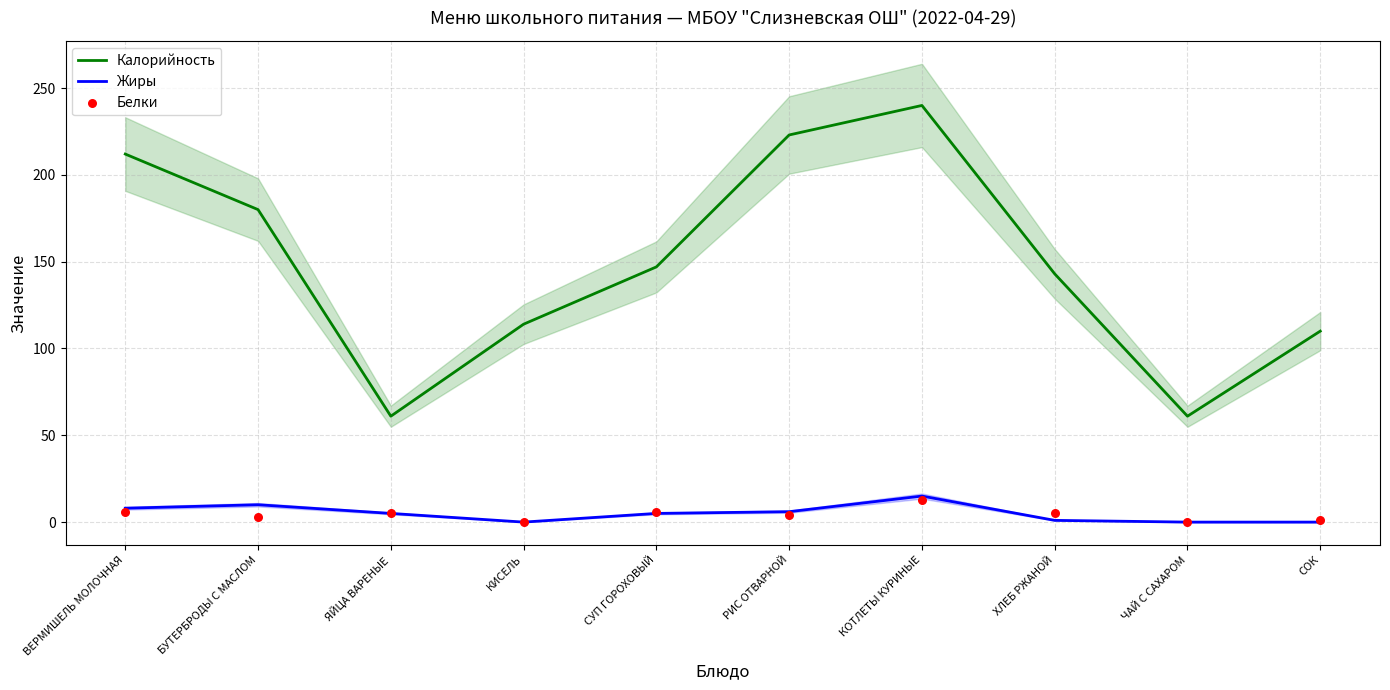

Which series has the widest spread of Y values?

Калорийность